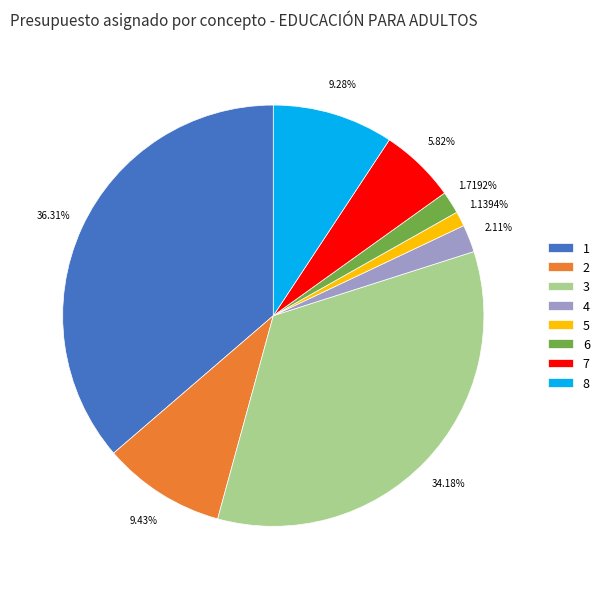

Which category has the smallest portion of the pie?

5